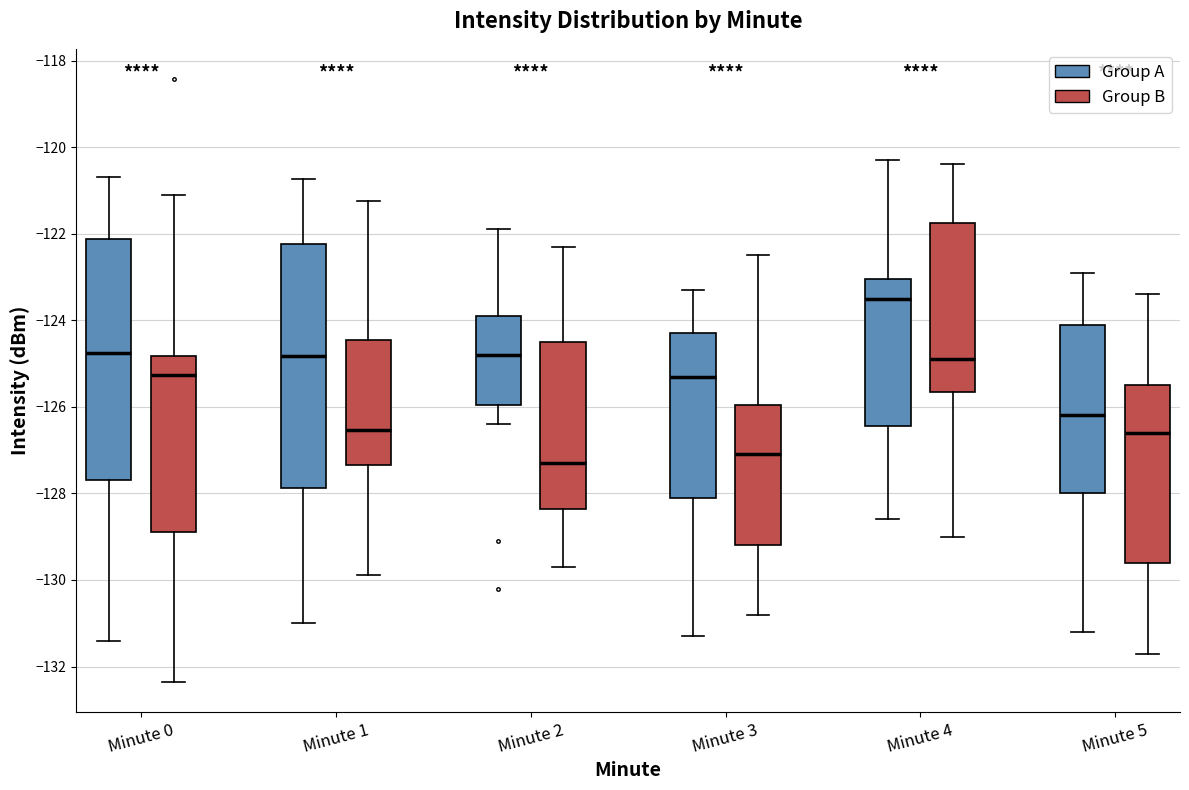

Where does the upper whisker of the box for Minute 1 (Group B) end on the y-axis? The values are not printed on the chart, so give them approximately, as read against the axis.

-121.2